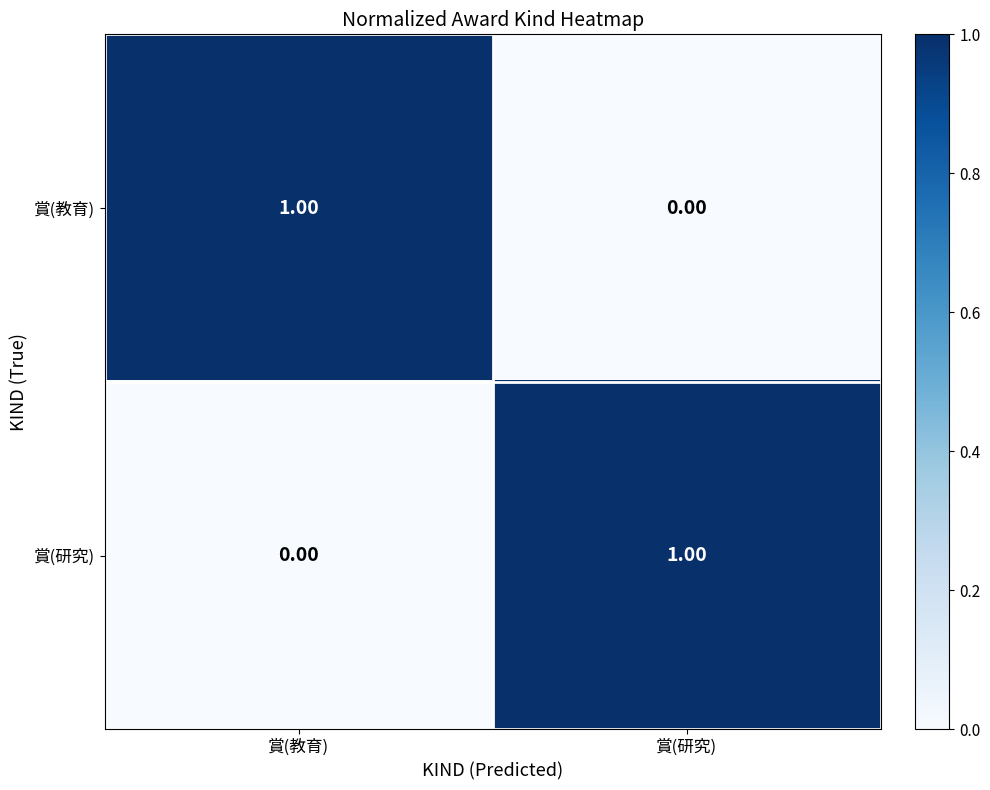

Rank the series at 賞(教育) from highest to lowest value.

賞(教育), 賞(研究)